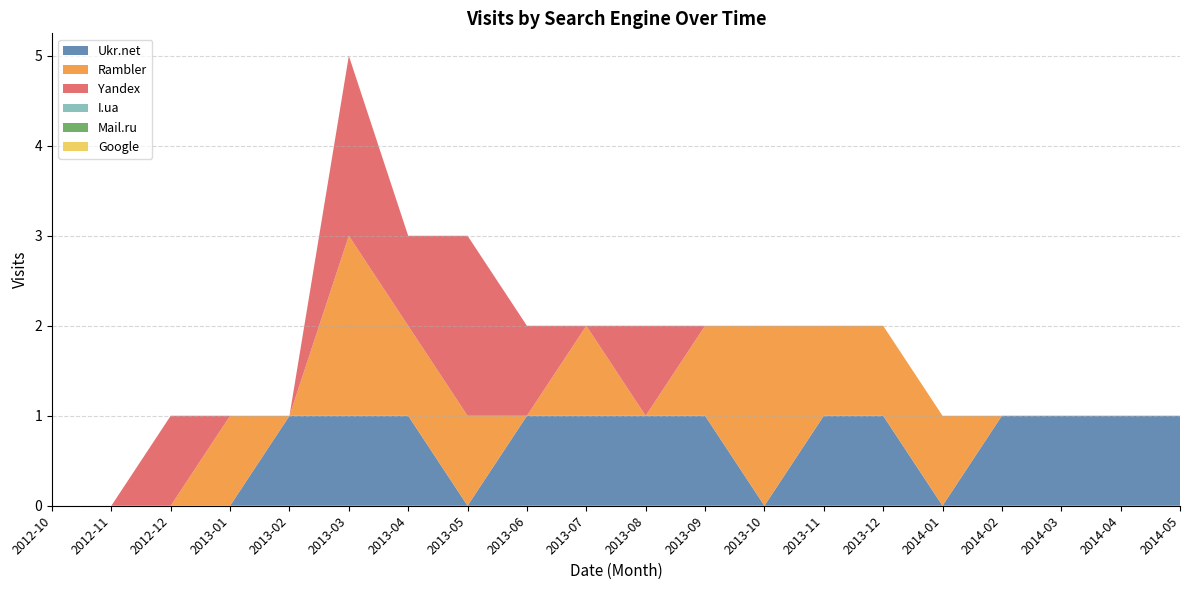

Reading left to right, transcribe all the data shown in this chart.

Ukr.net: 0	0	0	0	1	1	1	0	1	1	1	1	0	1	1	0	1	1	1	1
Rambler: 0	0	0	1	0	2	1	1	0	1	0	1	2	1	1	1	0	0	0	0
Yandex: 0	0	1	0	0	2	1	2	1	0	1	0	0	0	0	0	0	0	0	0
I.ua: 0	0	0	0	0	0	0	0	0	0	0	0	0	0	0	0	0	0	0	0
Mail.ru: 0	0	0	0	0	0	0	0	0	0	0	0	0	0	0	0	0	0	0	0
Google: 0	0	0	0	0	0	0	0	0	0	0	0	0	0	0	0	0	0	0	0